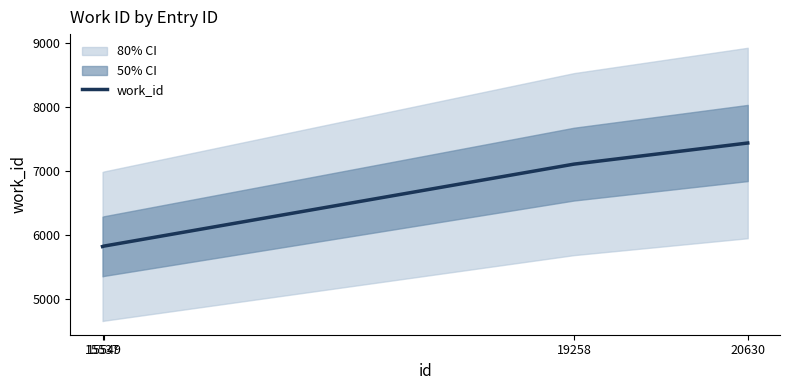

What is the change in value from 15537 to 15549?

+7